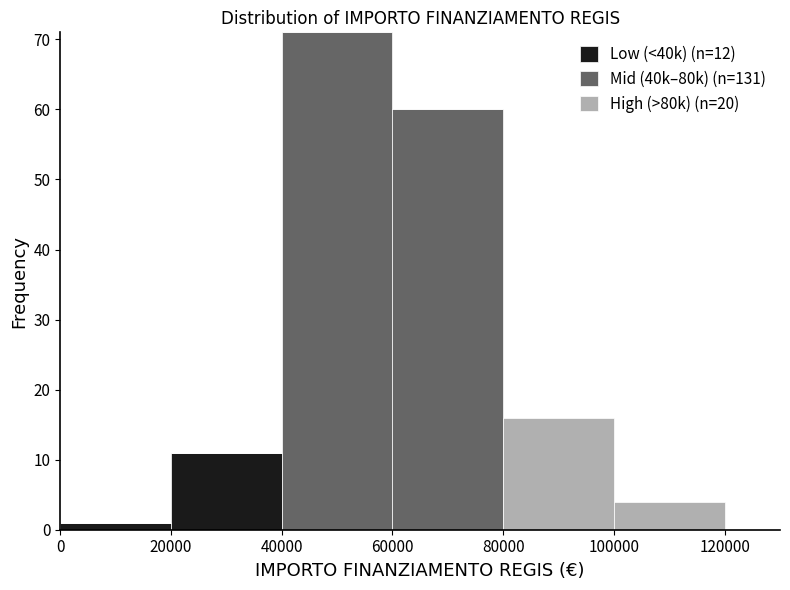

Which range on the x-axis has the tallest stacked bar (by total height)?

40000 to 60000